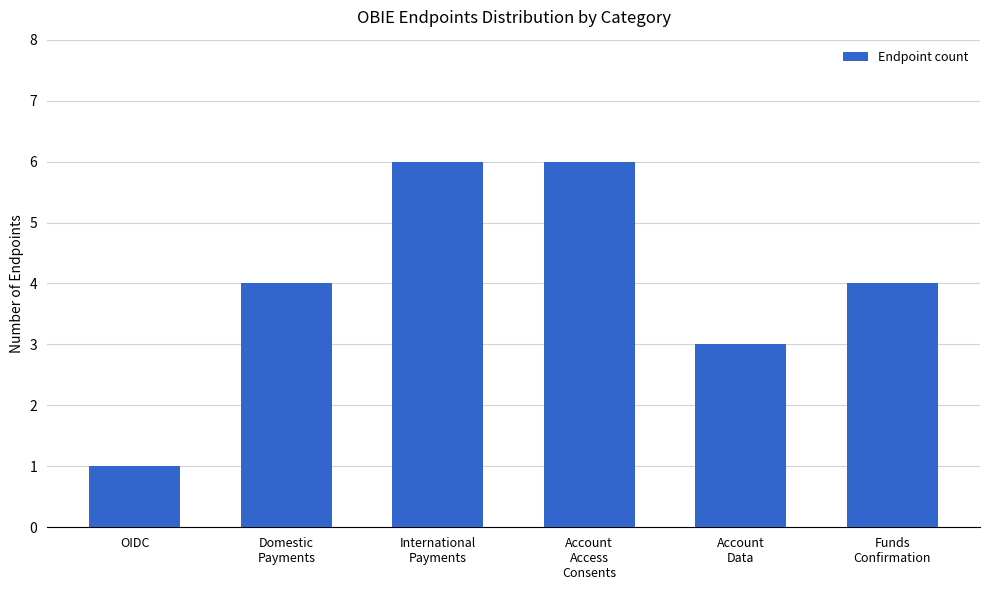

What is the greatest value displayed?

6